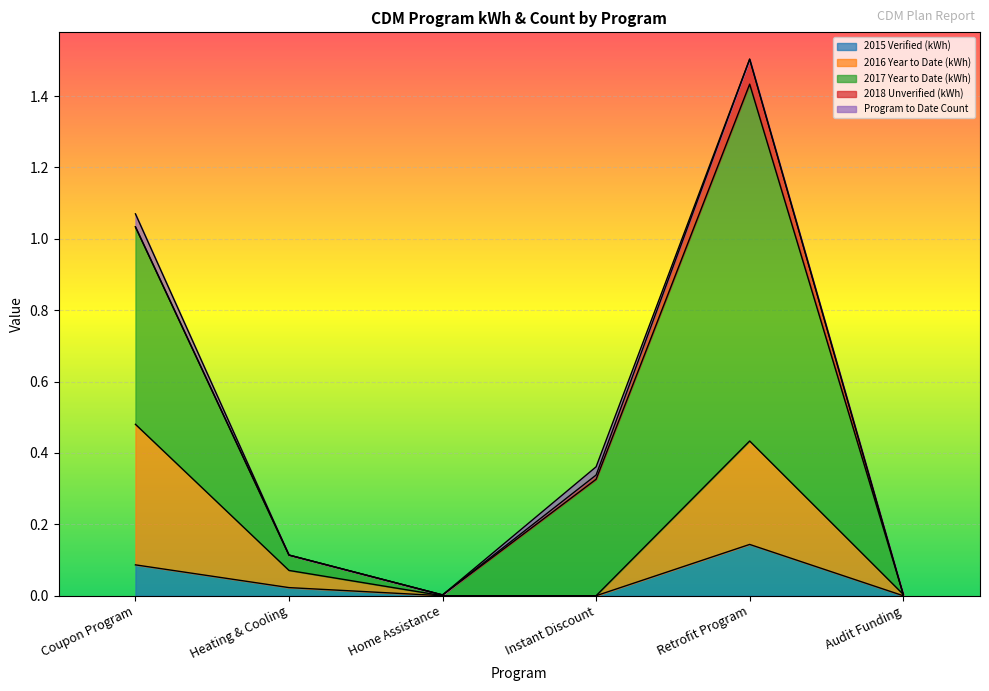

What is the label of the 5th point from the right?

Heating & Cooling